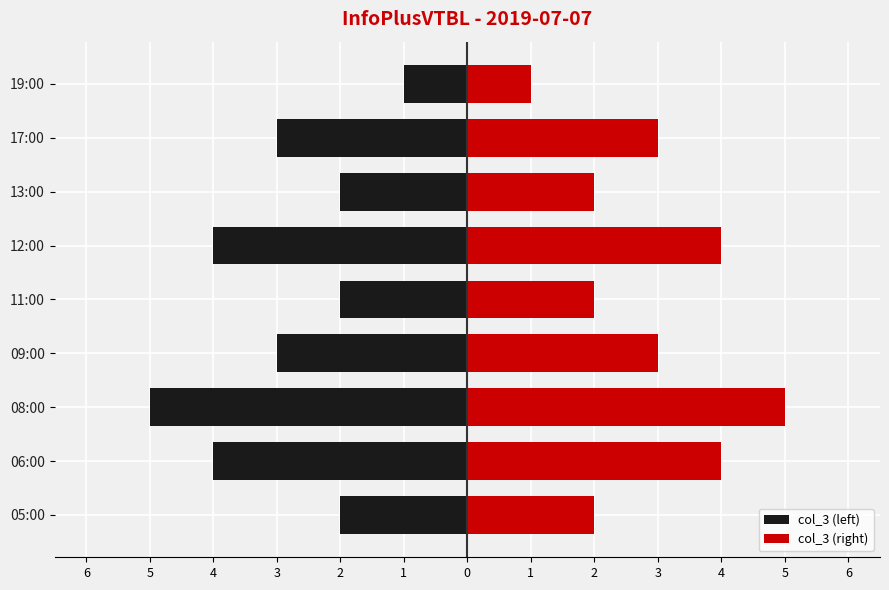

What are all the series names shown in the legend?

col_3 (left), col_3 (right)